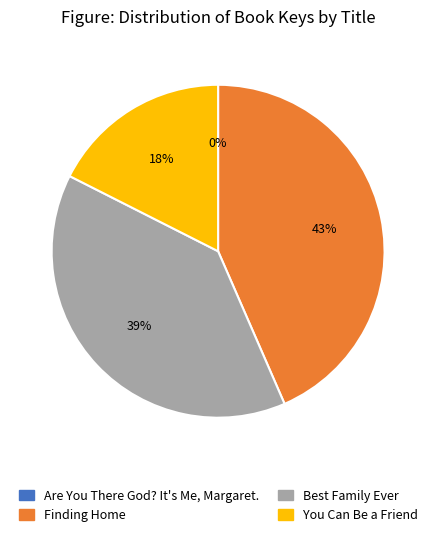

To the nearest percent, what portion does Best Family Ever represent?

39%